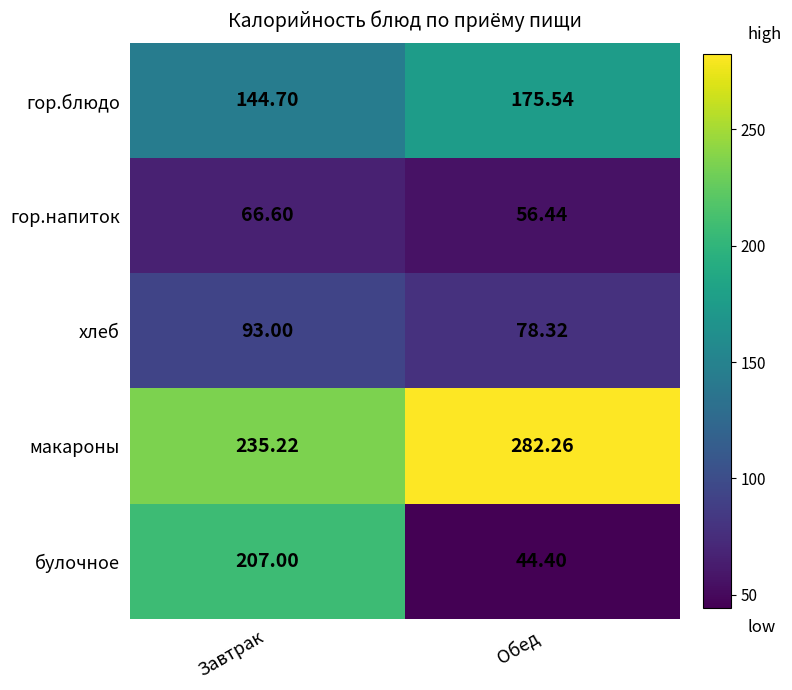

At Обед, list the series in order from smallest to largest.

булочное, гор.напиток, хлеб, гор.блюдо, макароны